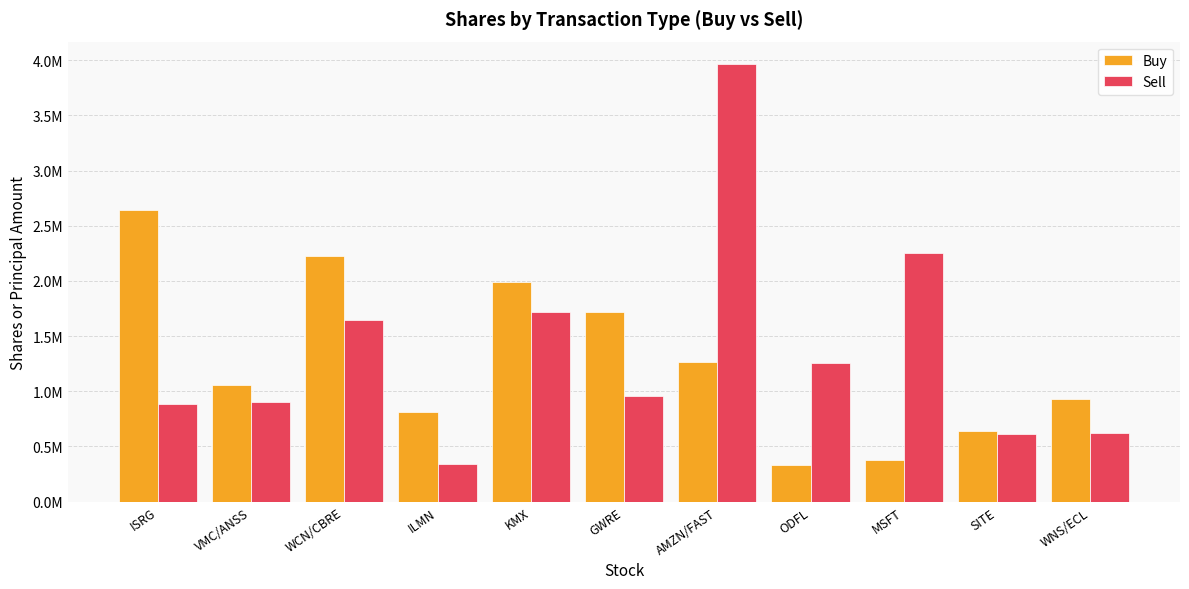

Reading left to right, what are all the values shown in this chart?

Buy: 2639232	1057252	2228752	813162	1989562	1718297	1263667	329999	380071	637875	928464
Sell: 885039	902173	1641680	337941	1722476	953042	3969899	1255185	2253178	616560	624384